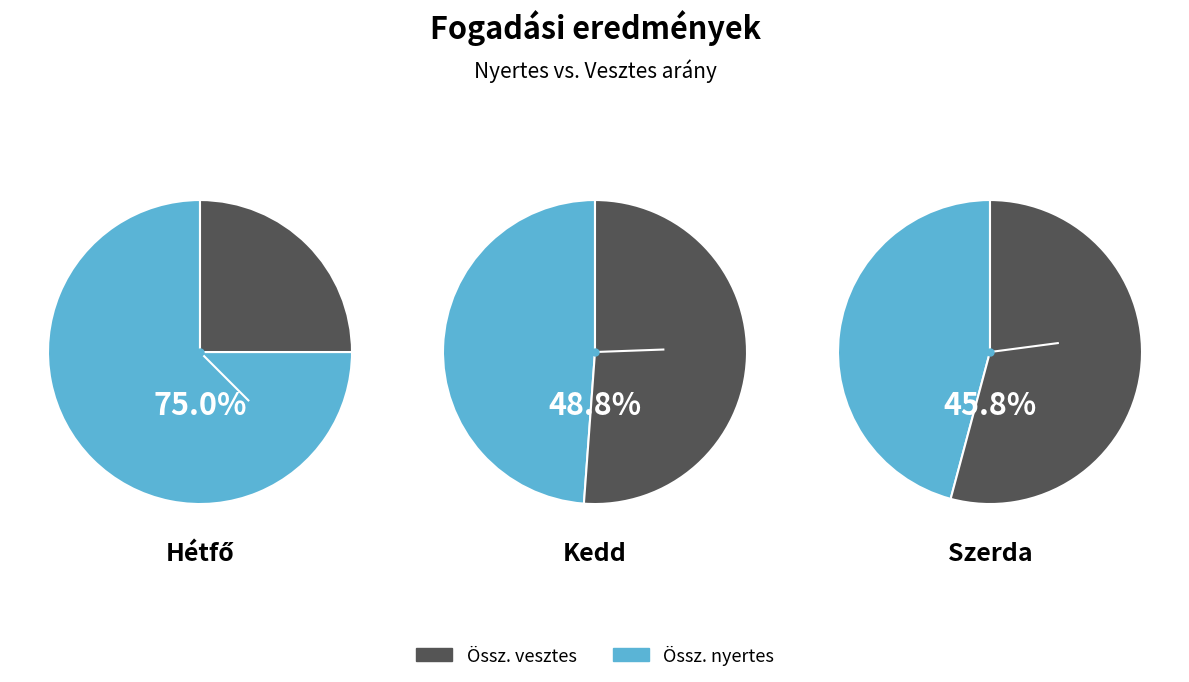

True or false: Össz. vesztes accounts for 25% of the total.

True